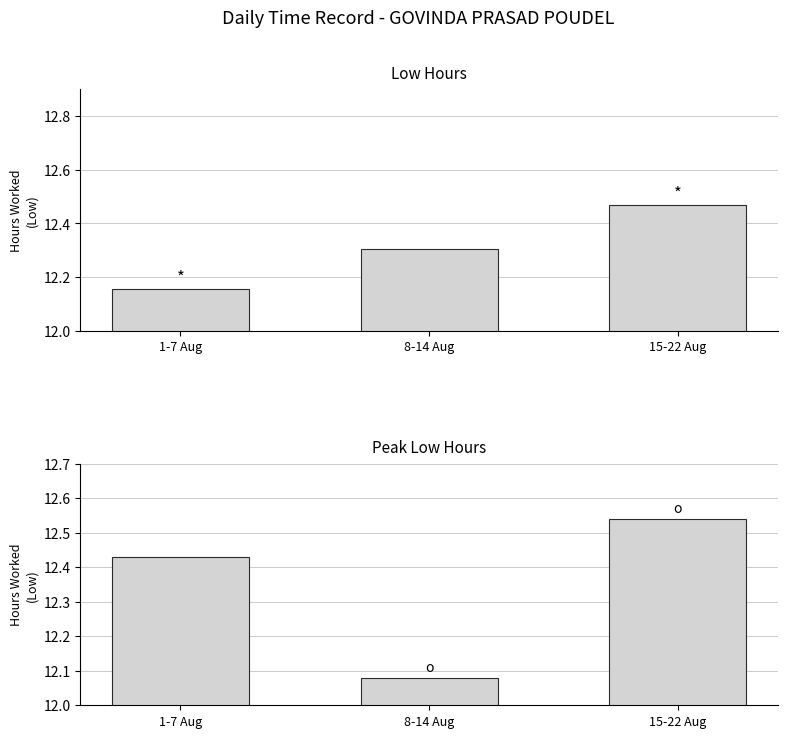

What is the sum of all Total (max per period) values?

37.0